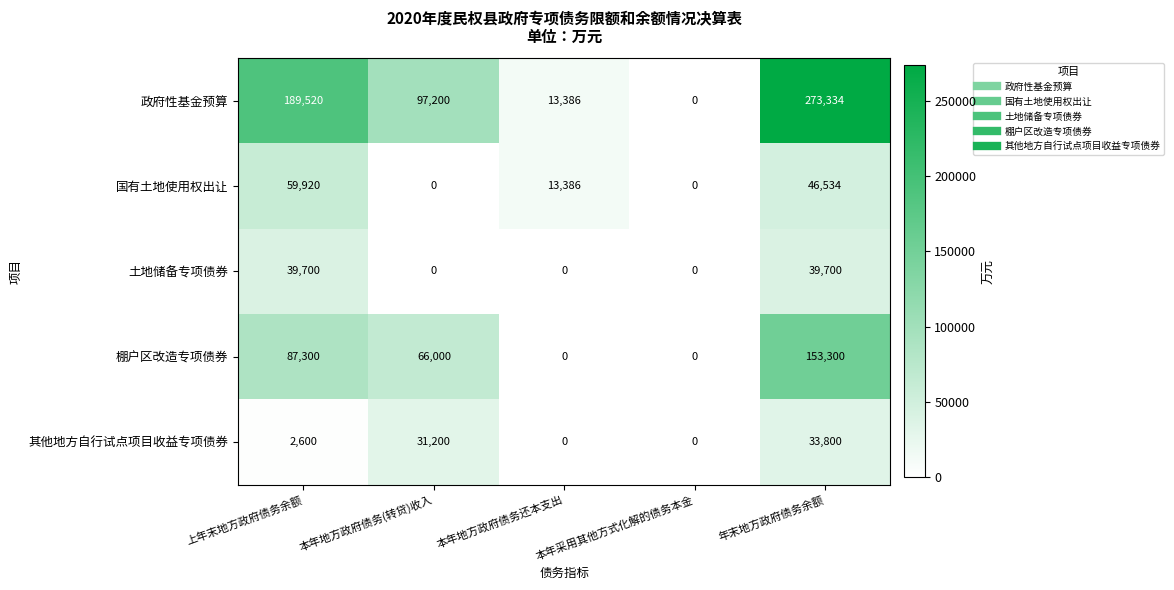

The value of 棚户区改造专项债券 at 本年地方政府债务还本支出 is 0. True or false?

True